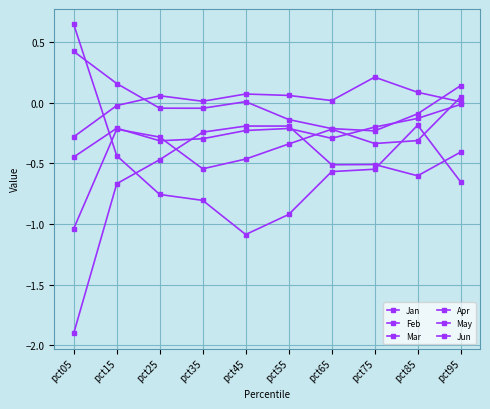

Which series has the widest spread of values?

Mar